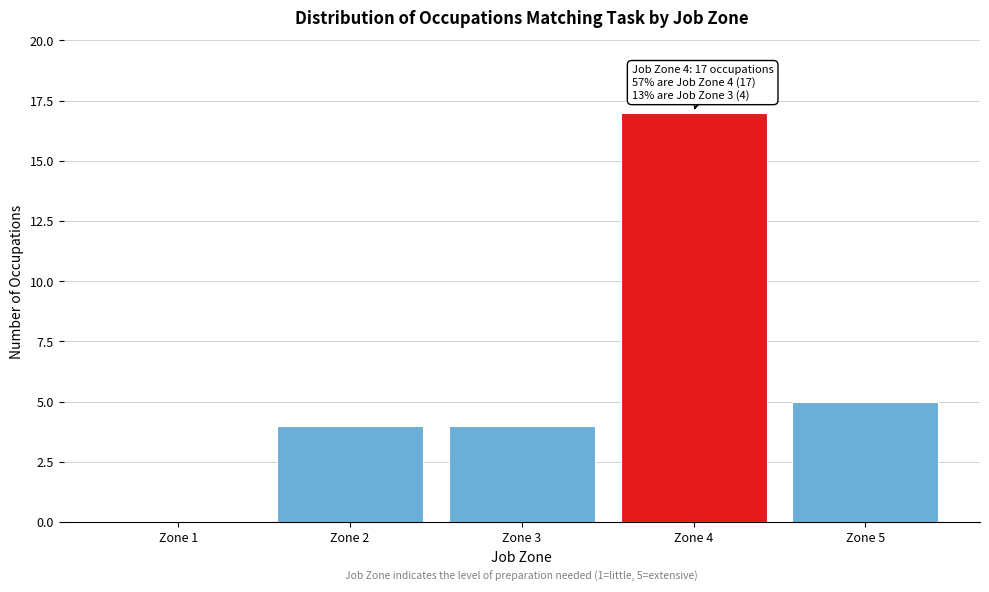

Reading left to right, what are all the values shown in this chart?

Zone 1=0	Zone 2=4	Zone 3=4	Zone 4=17	Zone 5=5